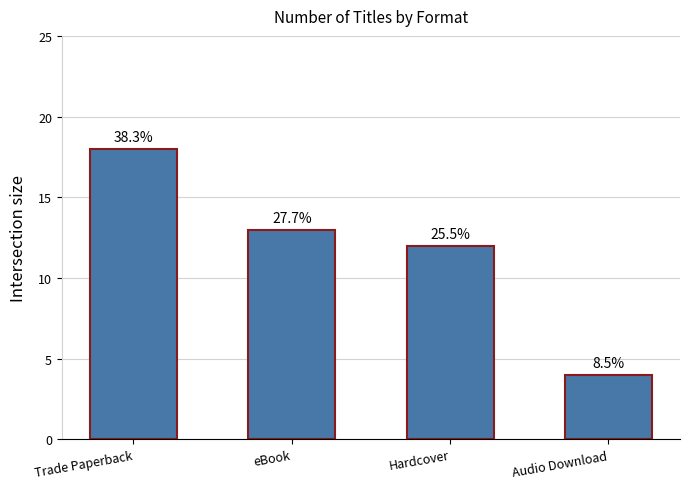

What is the sum of the values at eBook and Hardcover?

25